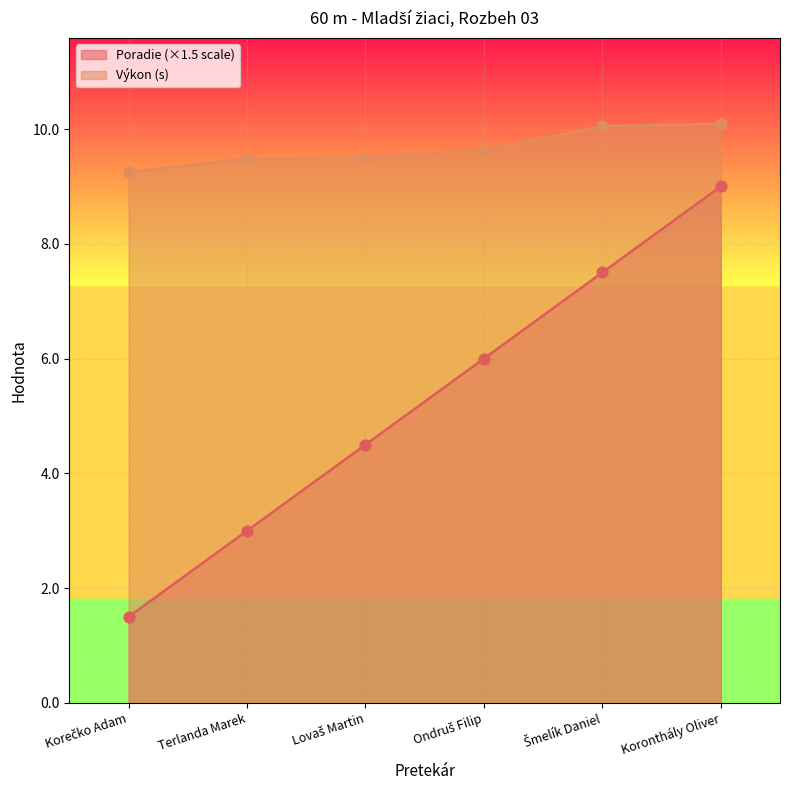

What is the total value across all series at Ondruš Filip?

15.6